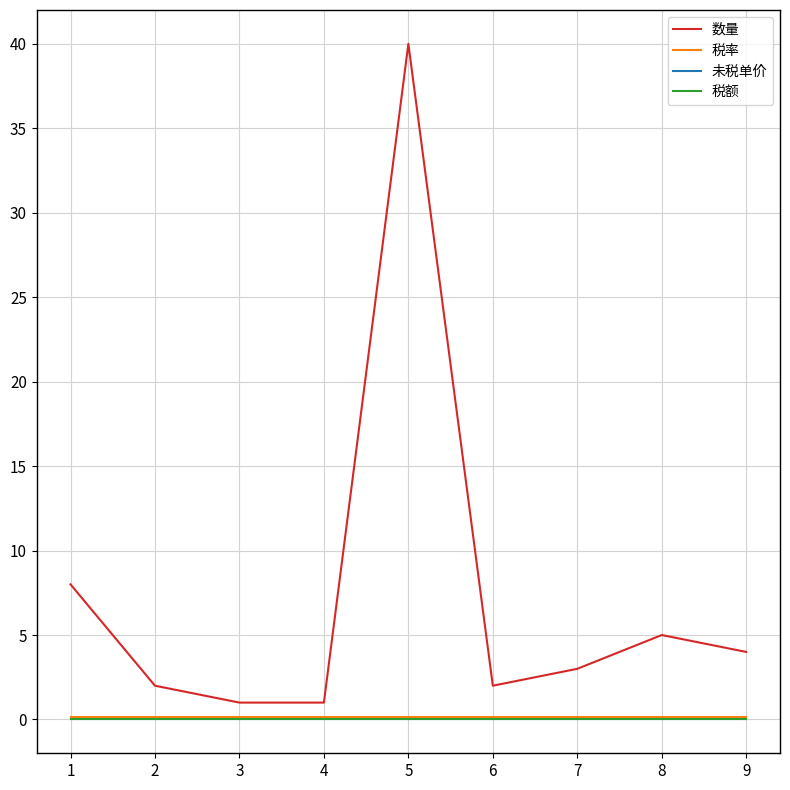

Does the chart display data point markers on the line(s)?

No